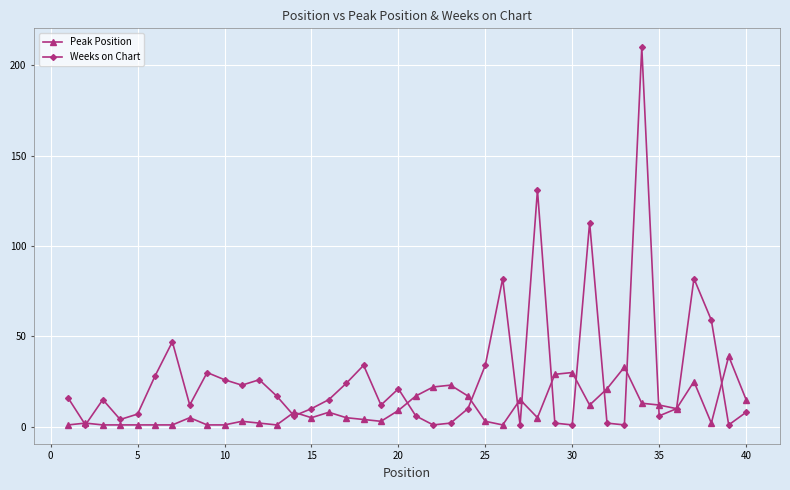

List the series in order of their peak value, highest first.

Weeks on Chart, Peak Position